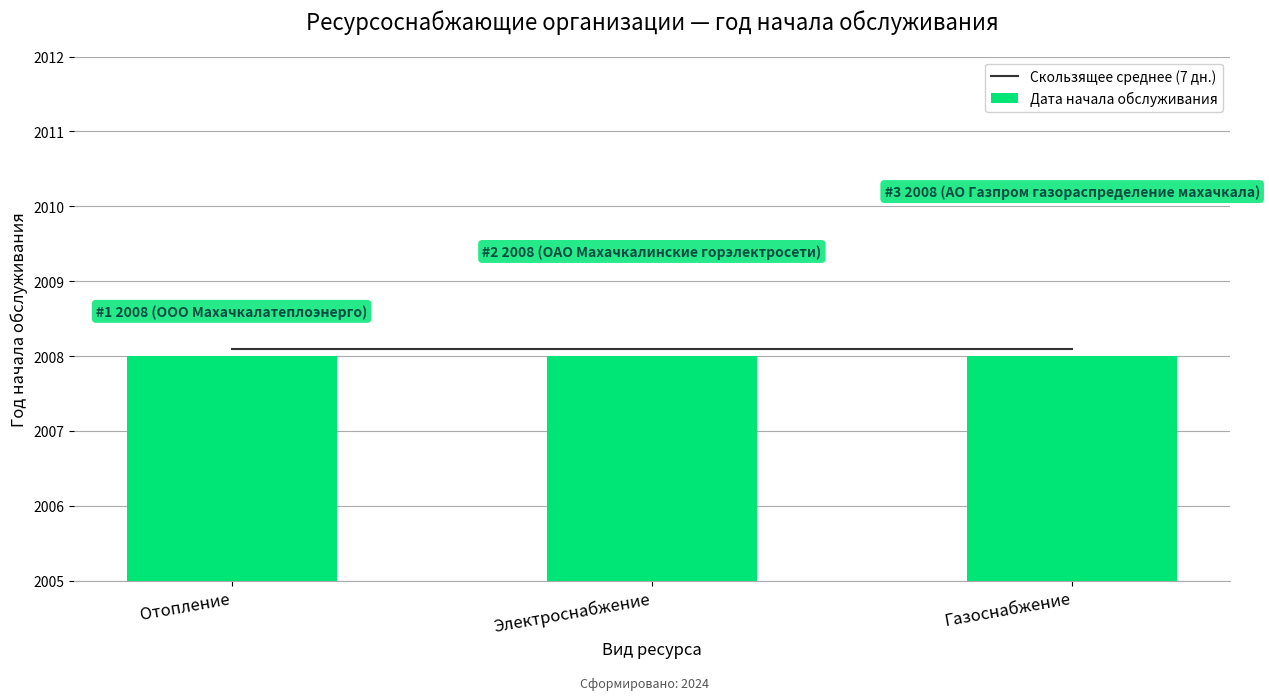

Reading left to right, transcribe all the data shown in this chart.

Скользящее среднее (7 дн.): 2008.1	2008.1	2008.1
Дата начала обслуживания: 2008.0	2008.0	2008.0